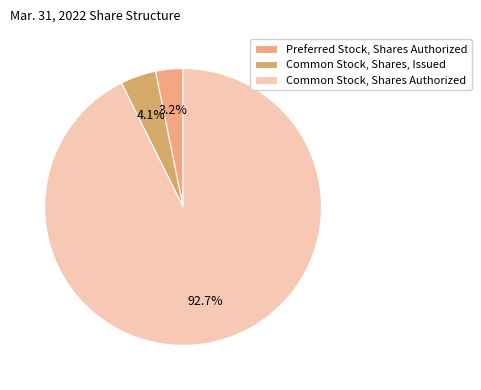

The Common Stock, Shares, Issued slice represents 4% of the pie. True or false?

True